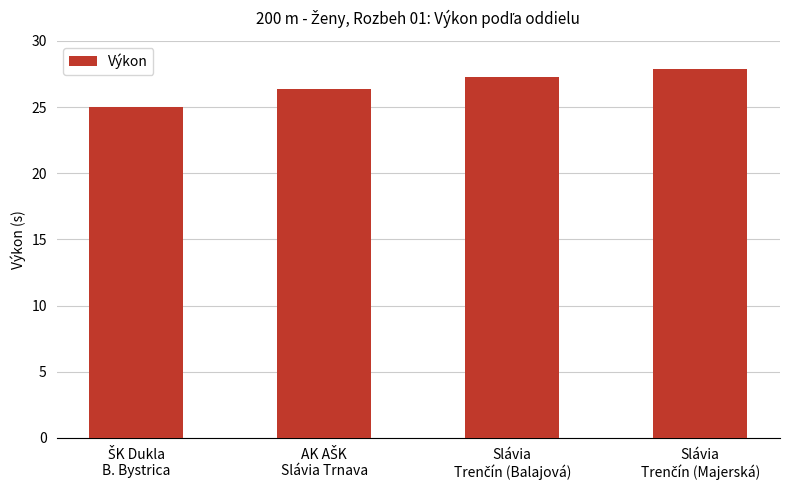

What is the average value?

26.6